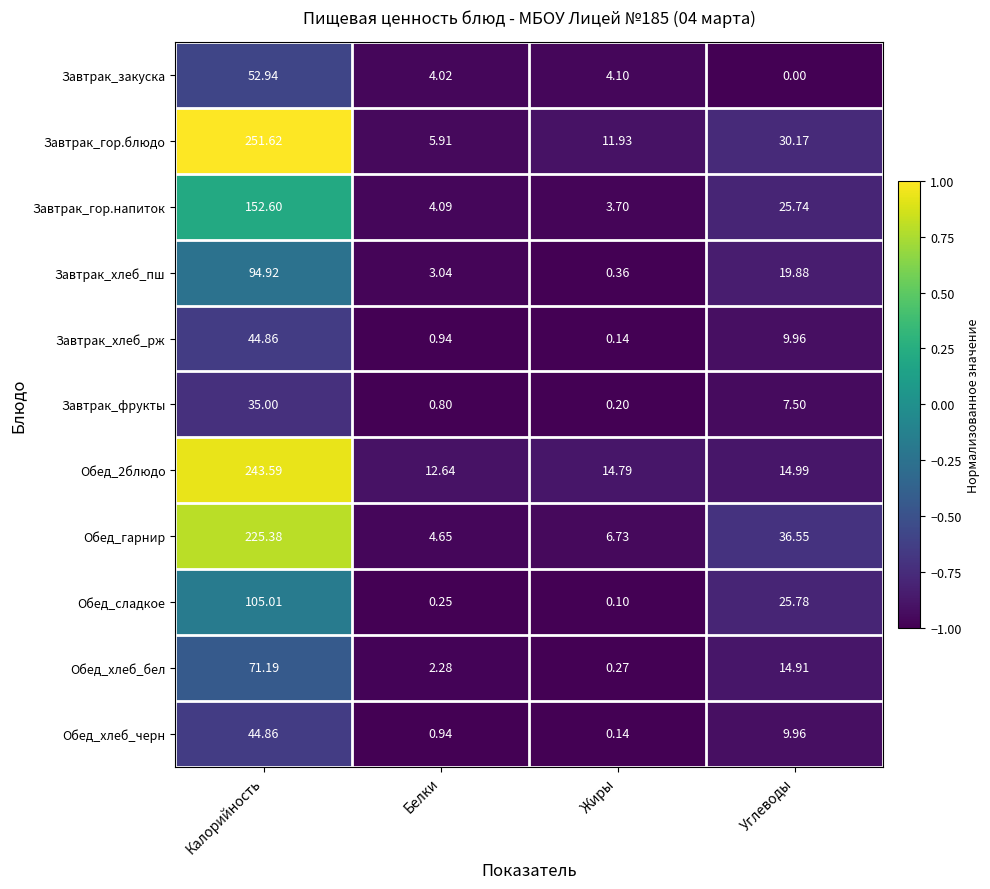

Which label corresponds to the largest value in the chart?

Калорийность